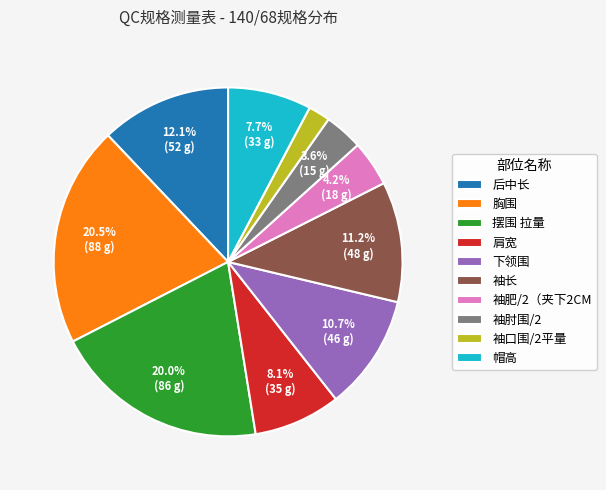

Which category has the smallest portion of the pie?

袖口围/2平量